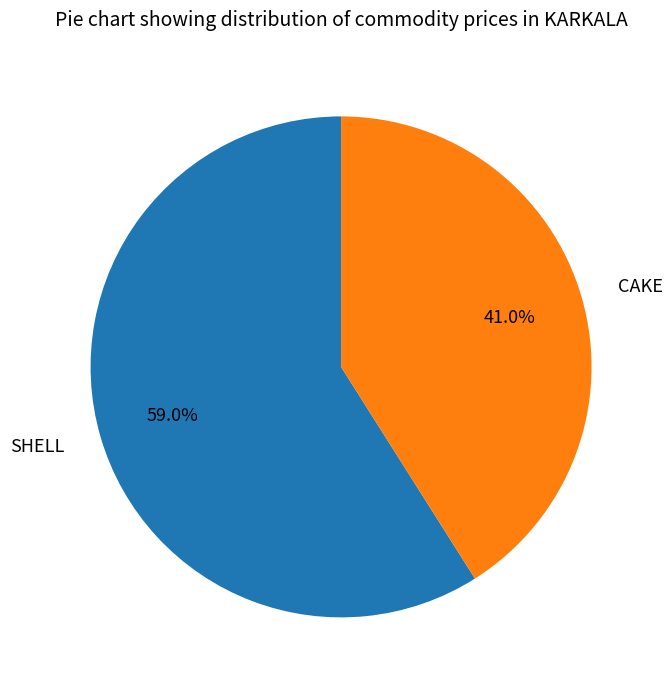

Is CAKE the majority of the pie?

No